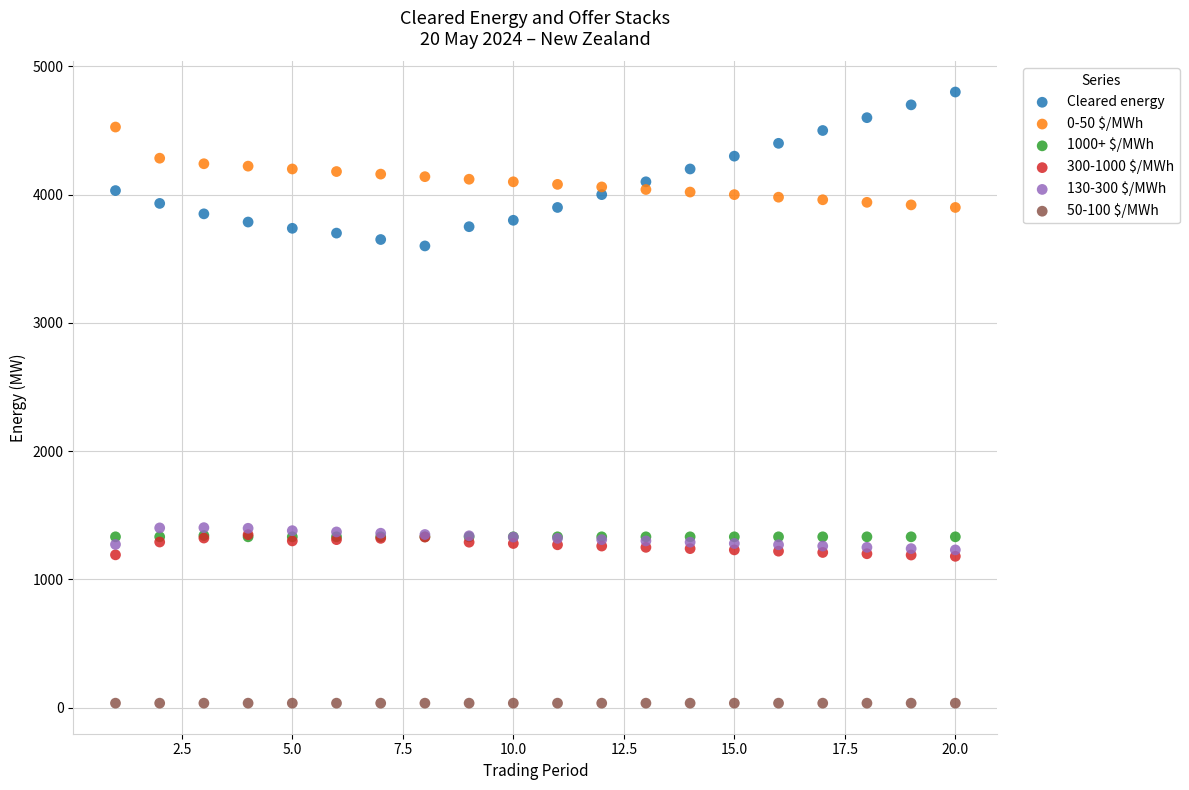

What are all the series names shown in the legend?

Cleared energy, 0-50 $/MWh, 1000+ $/MWh, 300-1000 $/MWh, 130-300 $/MWh, 50-100 $/MWh